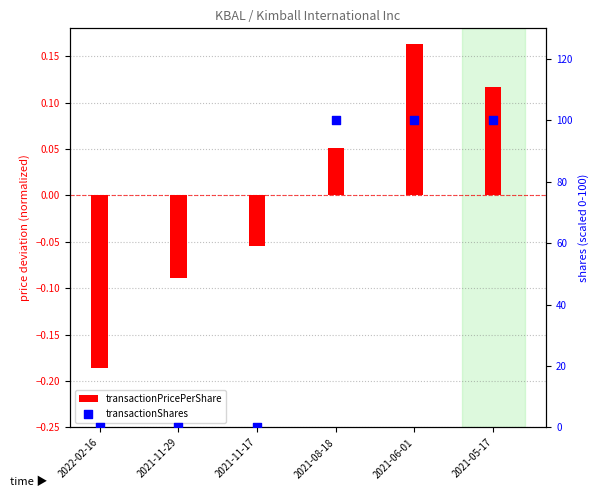

At how many categories does at least one series exceed 57?

3